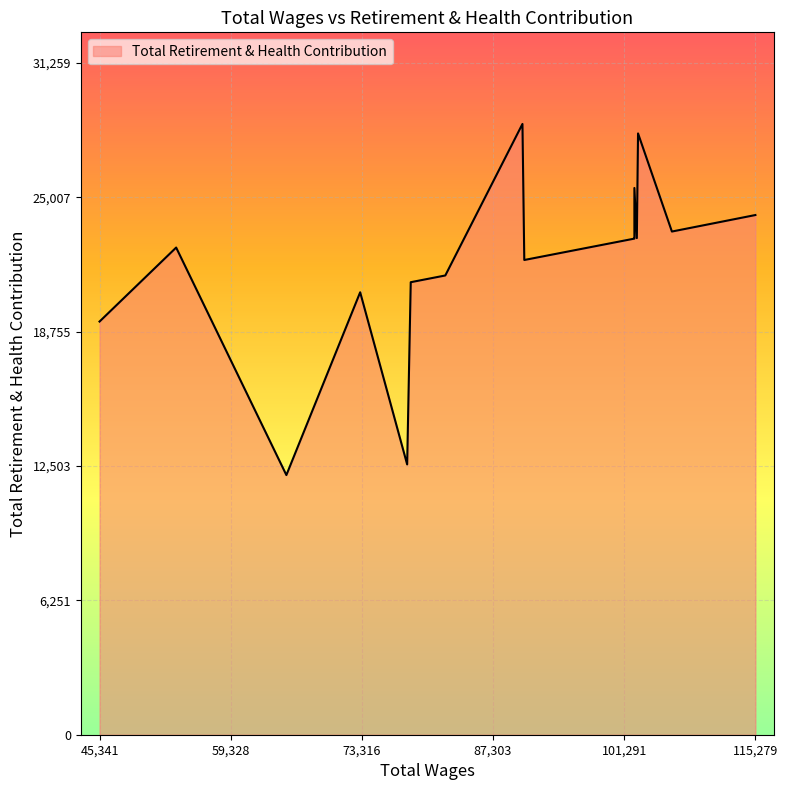

What is the difference between the values at 78144.0 and 102376.0?

10505